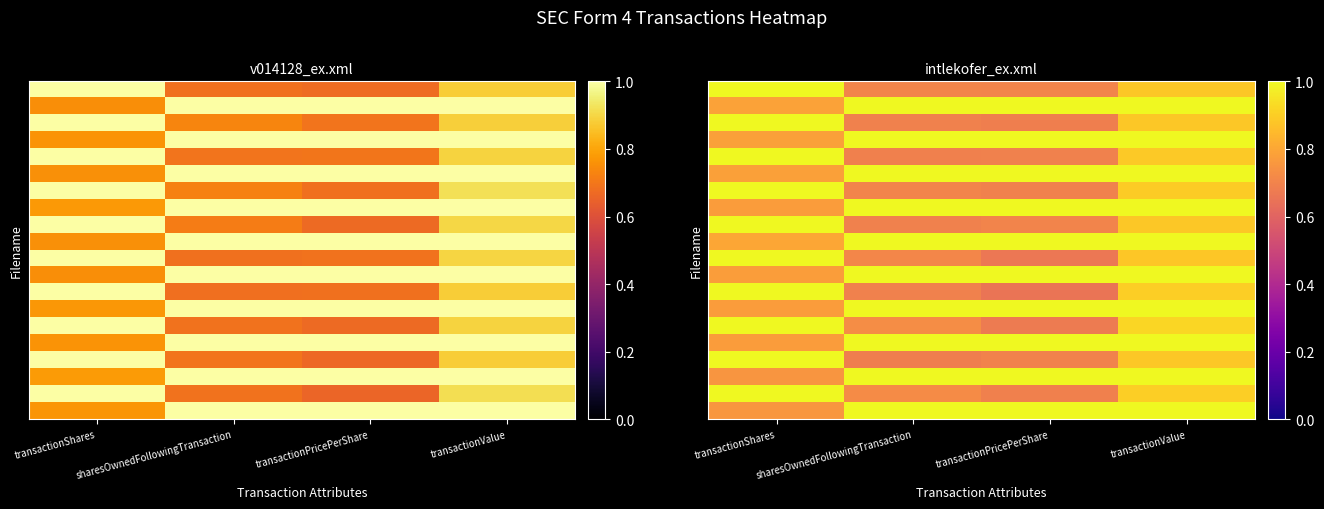

Between sharesOwnedFollowingTransaction and transactionPricePerShare, which is larger?

sharesOwnedFollowingTransaction